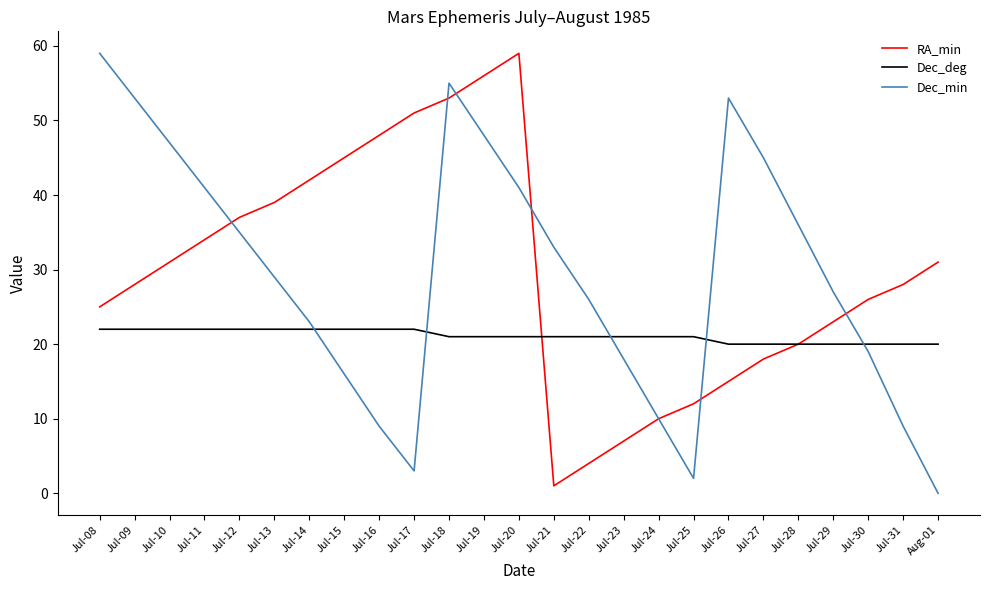

Reading left to right, what are all the values shown in this chart?

RA_min: 25	28	31	34	37	39	42	45	48	51	53	56	59	1	4	7	10	12	15	18	20	23	26	28	31
Dec_deg: 22	22	22	22	22	22	22	22	22	22	21	21	21	21	21	21	21	21	20	20	20	20	20	20	20
Dec_min: 59	53	47	41	35	29	23	16	9	3	55	48	41	33	26	18	10	2	53	45	36	27	19	9	0